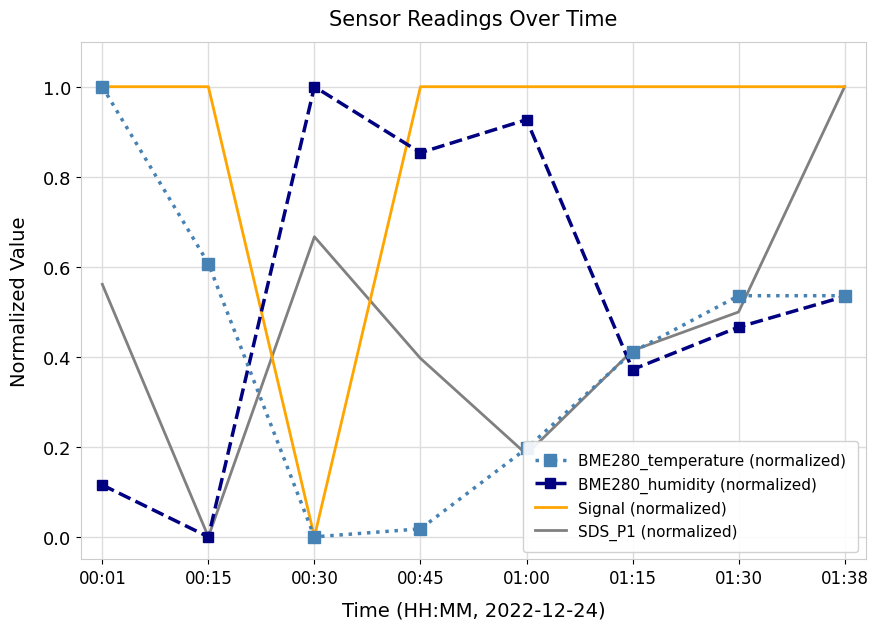

How many intersections are there between BME280_humidity (normalized) and Signal (normalized)?

2